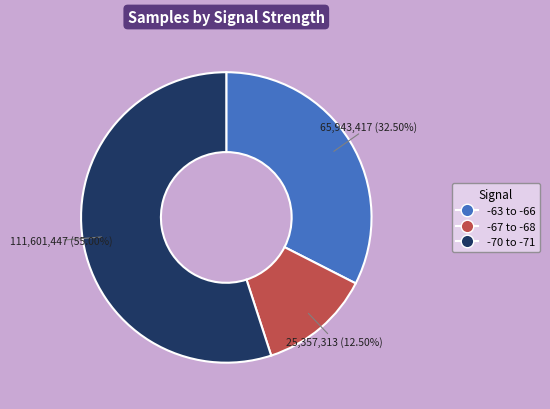

Count the number of slices in the pie.

3